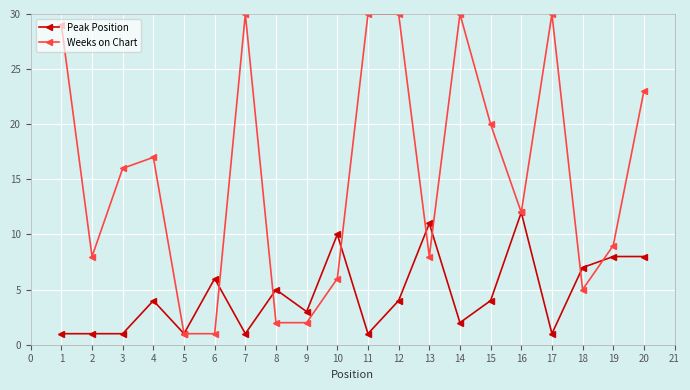

Is it true that Weeks on Chart equals 41 at 18?

False